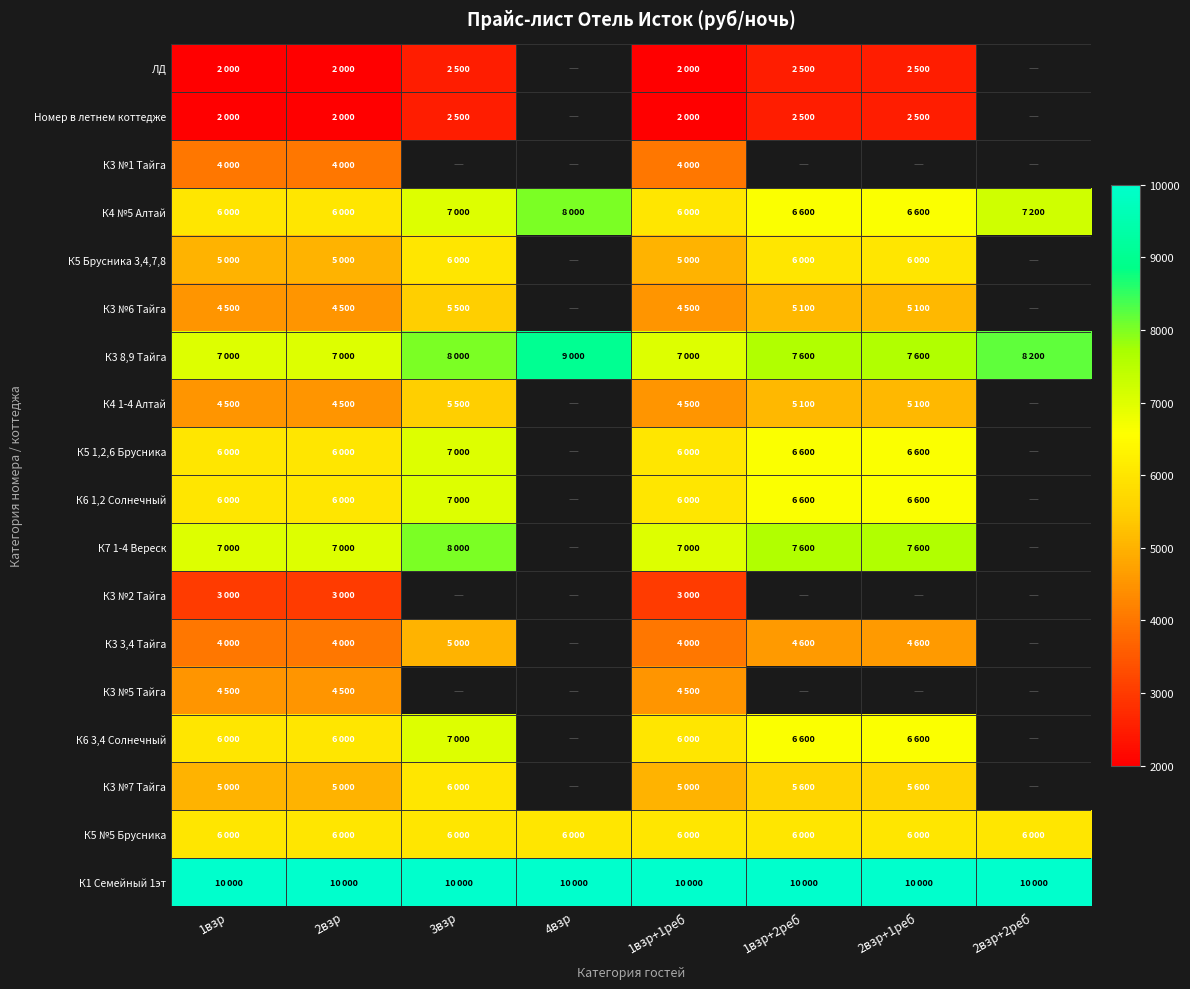

The К5 №5 Брусника series shows 6000.0 at 3взр. True or false?

True